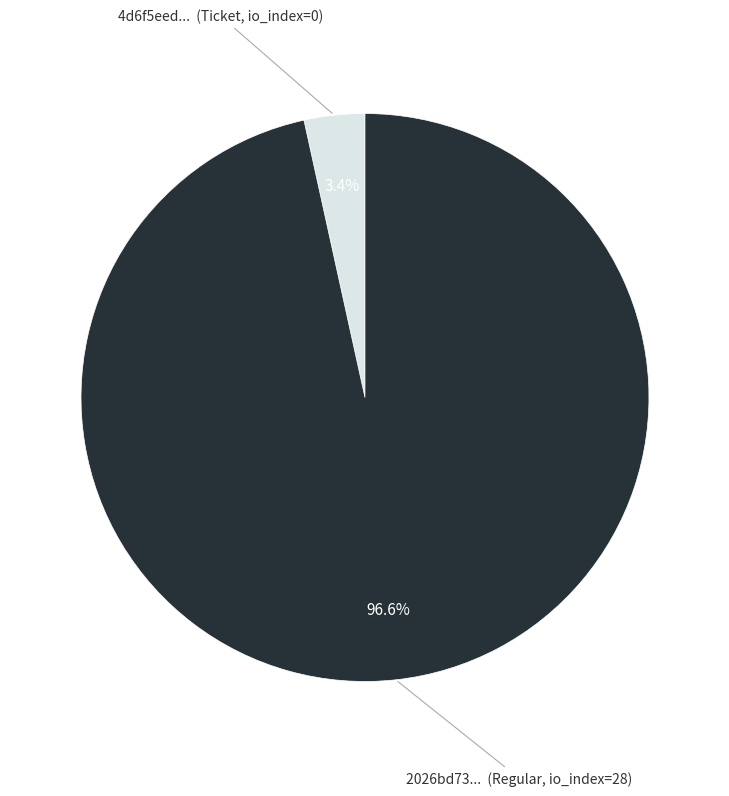

Does any single category account for the majority?

Yes